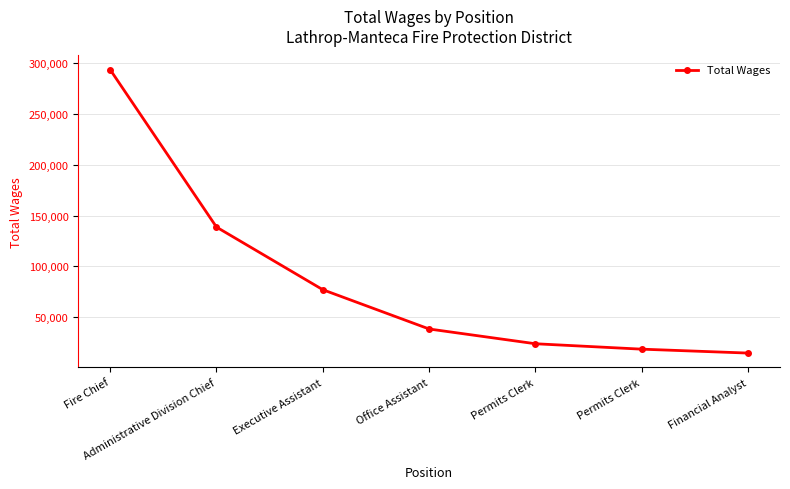

How many lines are shown in the chart?

1